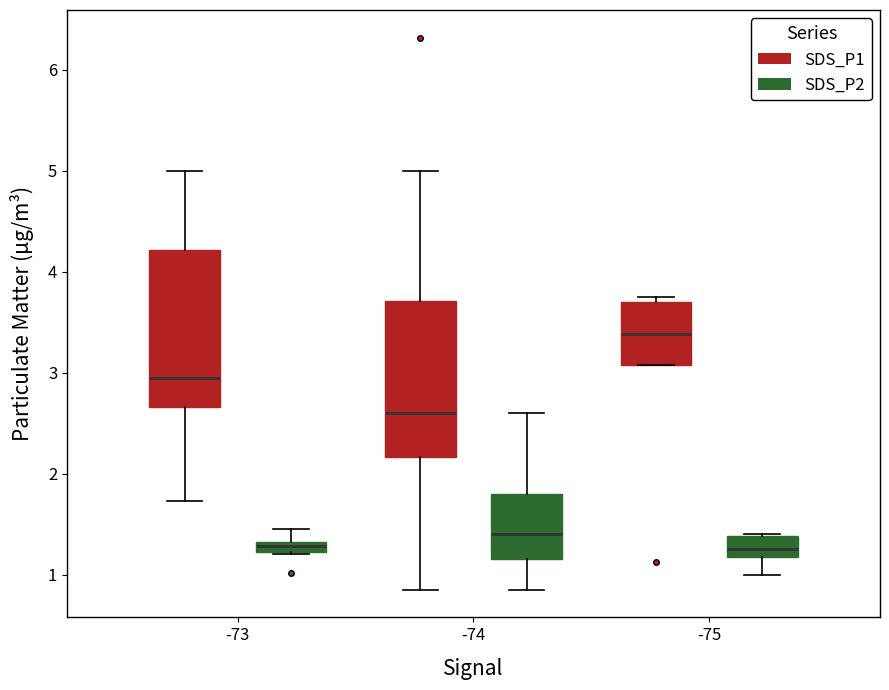

Which box has the highest median line?

-75 (SDS_P1)